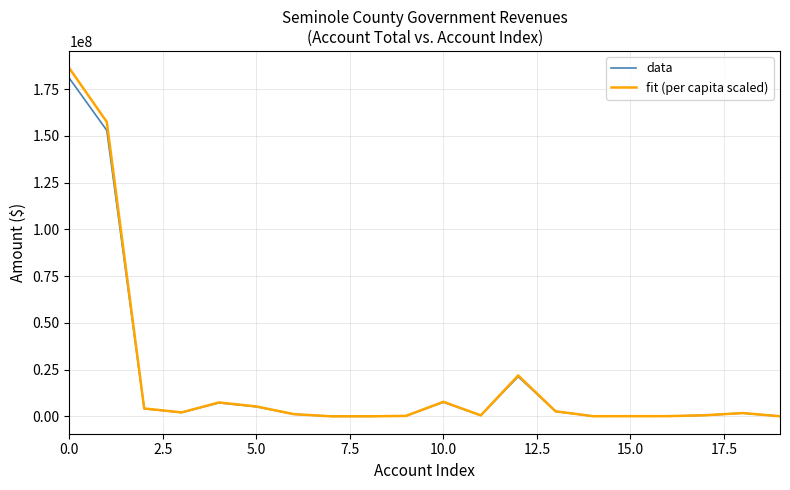

What is the average value of the fit (per capita scaled) series?

19972023.8